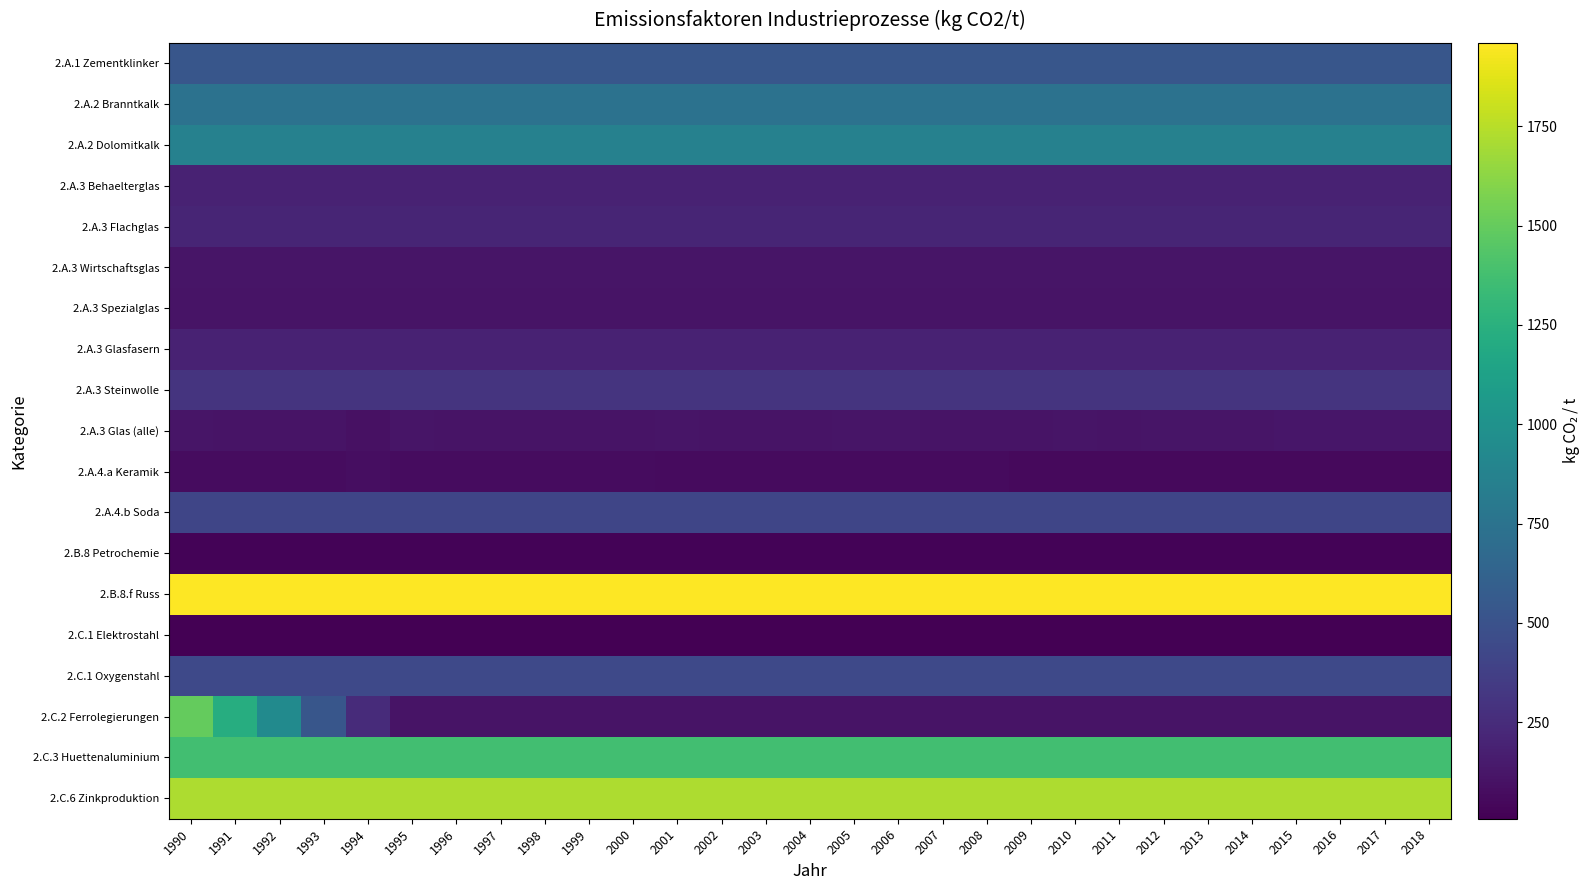

Reading left to right, list all the values displayed in this chart.

2.A.1 Zementklinker: 1990=530.0	1991=530.0	1992=530.0	1993=530.0	1994=530.0	1995=530.0	1996=530.0	1997=530.0	1998=530.0	1999=530.0	2000=530.0	2001=530.0	2002=530.0	2003=530.0	2004=530.0	2005=530.0	2006=530.0	2007=530.0	2008=530.0	2009=530.0	2010=530.0	2011=530.0	2012=530.0	2013=530.0	2014=530.0	2015=530.0	2016=530.0	2017=530.0	2018=530.0
2.A.2 Branntkalk: 1990=746.0	1991=746.0	1992=746.0	1993=746.0	1994=746.0	1995=746.0	1996=746.0	1997=746.0	1998=746.0	1999=746.0	2000=746.0	2001=746.0	2002=746.0	2003=746.0	2004=746.0	2005=746.0	2006=746.0	2007=746.0	2008=746.0	2009=746.0	2010=746.0	2011=746.0	2012=746.0	2013=746.0	2014=746.0	2015=746.0	2016=746.0	2017=746.0	2018=746.0
2.A.2 Dolomitkalk: 1990=867.0	1991=867.0	1992=867.0	1993=867.0	1994=867.0	1995=867.0	1996=867.0	1997=867.0	1998=867.0	1999=867.0	2000=867.0	2001=867.0	2002=867.0	2003=867.0	2004=867.0	2005=867.0	2006=867.0	2007=867.0	2008=867.0	2009=867.0	2010=867.0	2011=867.0	2012=867.0	2013=867.0	2014=867.0	2015=867.0	2016=867.0	2017=867.0	2018=867.0
2.A.3 Behaelterglas: 1990=193.0	1991=193.0	1992=193.0	1993=193.0	1994=193.0	1995=193.0	1996=193.0	1997=193.0	1998=193.0	1999=193.0	2000=193.0	2001=193.0	2002=193.0	2003=193.0	2004=193.0	2005=193.0	2006=193.0	2007=193.0	2008=193.0	2009=193.0	2010=193.0	2011=193.0	2012=193.0	2013=193.0	2014=193.0	2015=193.0	2016=193.0	2017=193.0	2018=193.0
2.A.3 Flachglas: 1990=208.0	1991=208.0	1992=208.0	1993=208.0	1994=208.0	1995=208.0	1996=208.0	1997=208.0	1998=208.0	1999=208.0	2000=208.0	2001=208.0	2002=208.0	2003=208.0	2004=208.0	2005=208.0	2006=208.0	2007=208.0	2008=208.0	2009=208.0	2010=208.0	2011=208.0	2012=208.0	2013=208.0	2014=208.0	2015=208.0	2016=208.0	2017=208.0	2018=208.0
2.A.3 Wirtschaftsglas: 1990=120.0	1991=120.0	1992=120.0	1993=120.0	1994=120.0	1995=120.0	1996=120.0	1997=120.0	1998=120.0	1999=120.0	2000=120.0	2001=120.0	2002=120.0	2003=120.0	2004=120.0	2005=120.0	2006=120.0	2007=120.0	2008=120.0	2009=120.0	2010=120.0	2011=120.0	2012=120.0	2013=120.0	2014=120.0	2015=120.0	2016=120.0	2017=120.0	2018=120.0
2.A.3 Spezialglas: 1990=113.0	1991=113.0	1992=113.0	1993=113.0	1994=113.0	1995=113.0	1996=113.0	1997=113.0	1998=113.0	1999=113.0	2000=113.0	2001=113.0	2002=113.0	2003=113.0	2004=113.0	2005=113.0	2006=113.0	2007=113.0	2008=113.0	2009=113.0	2010=113.0	2011=113.0	2012=113.0	2013=113.0	2014=113.0	2015=113.0	2016=113.0	2017=113.0	2018=113.0
2.A.3 Glasfasern: 1990=198.0	1991=198.0	1992=198.0	1993=198.0	1994=198.0	1995=198.0	1996=198.0	1997=198.0	1998=198.0	1999=198.0	2000=198.0	2001=198.0	2002=198.0	2003=198.0	2004=198.0	2005=198.0	2006=198.0	2007=198.0	2008=198.0	2009=198.0	2010=198.0	2011=198.0	2012=198.0	2013=198.0	2014=198.0	2015=198.0	2016=198.0	2017=198.0	2018=198.0
2.A.3 Steinwolle: 1990=299.0	1991=299.0	1992=299.0	1993=299.0	1994=299.0	1995=299.0	1996=299.0	1997=299.0	1998=299.0	1999=299.0	2000=299.0	2001=299.0	2002=299.0	2003=299.0	2004=299.0	2005=299.0	2006=299.0	2007=299.0	2008=299.0	2009=299.0	2010=299.0	2011=299.0	2012=299.0	2013=299.0	2014=299.0	2015=299.0	2016=299.0	2017=299.0	2018=299.0
2.A.3 Glas (alle): 1990=118.9	1991=114.0	1992=112.1	1993=110.0	1994=96.3	1995=115.6	1996=113.5	1997=112.8	1998=109.8	1999=110.5	2000=112.8	2001=116.0	2002=113.0	2003=109.5	2004=111.6	2005=115.5	2006=115.6	2007=110.0	2008=109.8	2009=109.9	2010=115.7	2011=113.8	2012=116.3	2013=118.5	2014=119.6	2015=123.9	2016=123.5	2017=122.7	2018=122.7
2.A.4.a Keramik: 1990=71.8	1991=72.4	1992=74.2	1993=75.4	1994=77.8	1995=74.9	1996=74.3	1997=74.2	1998=72.3	1999=71.4	2000=69.5	2001=68.0	2002=67.2	2003=67.0	2004=65.2	2005=61.5	2006=63.6	2007=63.0	2008=61.3	2009=60.5	2010=59.2	2011=58.7	2012=58.4	2013=58.3	2014=56.4	2015=54.8	2016=55.5	2017=54.8	2018=53.5
2.A.4.b Soda: 1990=415.0	1991=415.0	1992=415.0	1993=415.0	1994=415.0	1995=415.0	1996=415.0	1997=415.0	1998=415.0	1999=415.0	2000=415.0	2001=415.0	2002=415.0	2003=415.0	2004=415.0	2005=415.0	2006=415.0	2007=415.0	2008=415.0	2009=415.0	2010=415.0	2011=415.0	2012=415.0	2013=415.0	2014=415.0	2015=415.0	2016=415.0	2017=415.0	2018=415.0
2.B.8 Petrochemie: 1990=28.0	1991=28.0	1992=28.0	1993=28.0	1994=28.0	1995=28.0	1996=28.0	1997=28.0	1998=28.0	1999=28.0	2000=28.0	2001=28.0	2002=28.0	2003=28.0	2004=28.0	2005=28.0	2006=28.0	2007=28.0	2008=28.0	2009=28.0	2010=28.0	2011=28.0	2012=28.0	2013=28.0	2014=28.0	2015=28.0	2016=28.0	2017=28.0	2018=28.0
2.B.8.f Russ: 1990=1960.0	1991=1960.0	1992=1960.0	1993=1960.0	1994=1960.0	1995=1960.0	1996=1960.0	1997=1960.0	1998=1960.0	1999=1960.0	2000=1960.0	2001=1960.0	2002=1960.0	2003=1960.0	2004=1960.0	2005=1960.0	2006=1960.0	2007=1960.0	2008=1960.0	2009=1960.0	2010=1960.0	2011=1960.0	2012=1960.0	2013=1960.0	2014=1960.0	2015=1960.0	2016=1960.0	2017=1960.0	2018=1960.0
2.C.1 Elektrostahl: 1990=8.5	1991=8.0	1992=7.5	1993=7.4	1994=7.4	1995=7.4	1996=7.4	1997=7.4	1998=7.4	1999=7.4	2000=7.4	2001=7.4	2002=7.4	2003=7.4	2004=7.4	2005=7.4	2006=7.4	2007=7.4	2008=7.4	2009=7.4	2010=7.4	2011=7.4	2012=7.4	2013=7.4	2014=7.4	2015=7.4	2016=7.4	2017=7.4	2018=7.4
2.C.1 Oxygenstahl: 1990=440.0	1991=440.0	1992=440.0	1993=440.0	1994=440.0	1995=440.0	1996=440.0	1997=440.0	1998=440.0	1999=440.0	2000=440.0	2001=440.0	2002=440.0	2003=440.0	2004=440.0	2005=440.0	2006=440.0	2007=440.0	2008=440.0	2009=440.0	2010=440.0	2011=440.0	2012=440.0	2013=440.0	2014=440.0	2015=440.0	2016=440.0	2017=440.0	2018=440.0
2.C.2 Ferrolegierungen: 1990=1500.0	1991=1222.0	1992=944.0	1993=527.0	1994=249.0	1995=110.0	1996=110.0	1997=110.0	1998=110.0	1999=110.0	2000=110.0	2001=110.0	2002=110.0	2003=110.0	2004=110.0	2005=110.0	2006=110.0	2007=110.0	2008=110.0	2009=110.0	2010=110.0	2011=110.0	2012=110.0	2013=110.0	2014=110.0	2015=110.0	2016=110.0	2017=110.0	2018=110.0
2.C.3 Huettenaluminium: 1990=1367.0	1991=1367.0	1992=1367.0	1993=1367.0	1994=1367.0	1995=1367.0	1996=1367.0	1997=1367.0	1998=1367.0	1999=1367.0	2000=1367.0	2001=1367.0	2002=1367.0	2003=1367.0	2004=1367.0	2005=1367.0	2006=1367.0	2007=1367.0	2008=1367.0	2009=1367.0	2010=1367.0	2011=1367.0	2012=1367.0	2013=1367.0	2014=1367.0	2015=1367.0	2016=1367.0	2017=1367.0	2018=1367.0
2.C.6 Zinkproduktion: 1990=1720.0	1991=1720.0	1992=1720.0	1993=1720.0	1994=1720.0	1995=1720.0	1996=1720.0	1997=1720.0	1998=1720.0	1999=1720.0	2000=1720.0	2001=1720.0	2002=1720.0	2003=1720.0	2004=1720.0	2005=1720.0	2006=1720.0	2007=1720.0	2008=1720.0	2009=1720.0	2010=1720.0	2011=1720.0	2012=1720.0	2013=1720.0	2014=1720.0	2015=1720.0	2016=1720.0	2017=1720.0	2018=1720.0